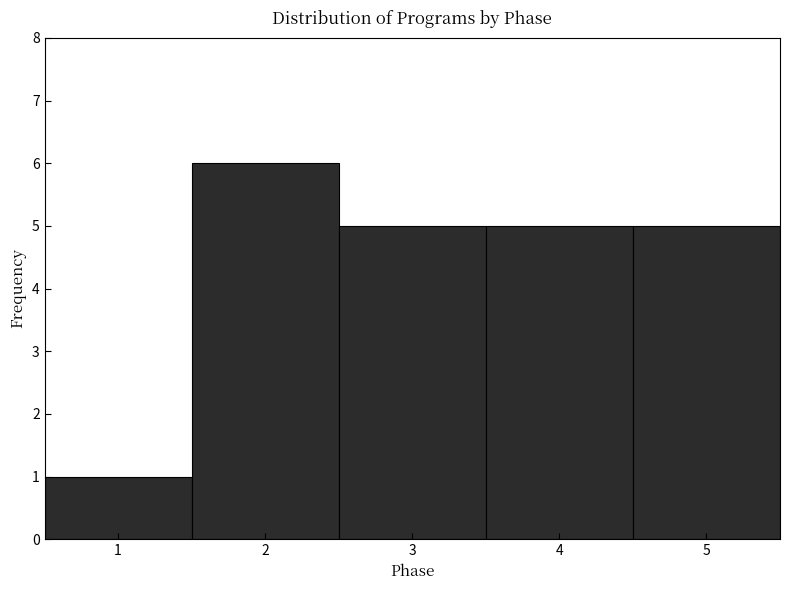

Which range on the x-axis has the tallest bar?

1.5 to 2.5